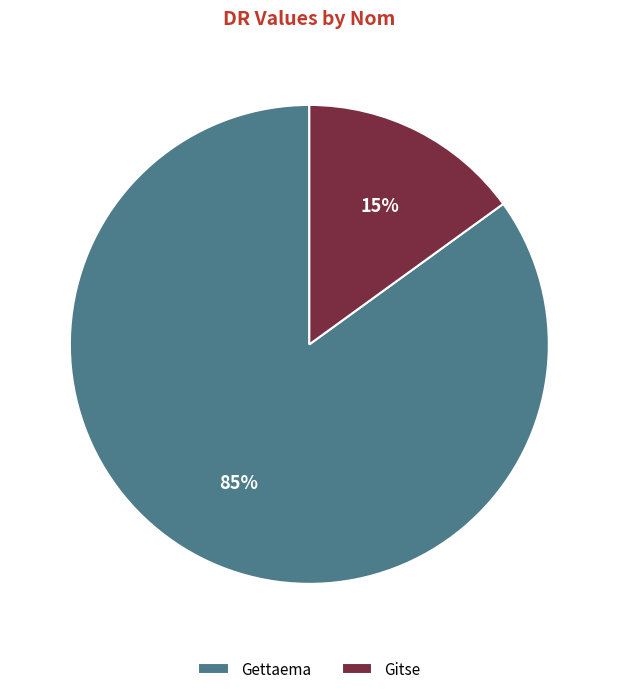

Which slice is the smallest?

Gitse